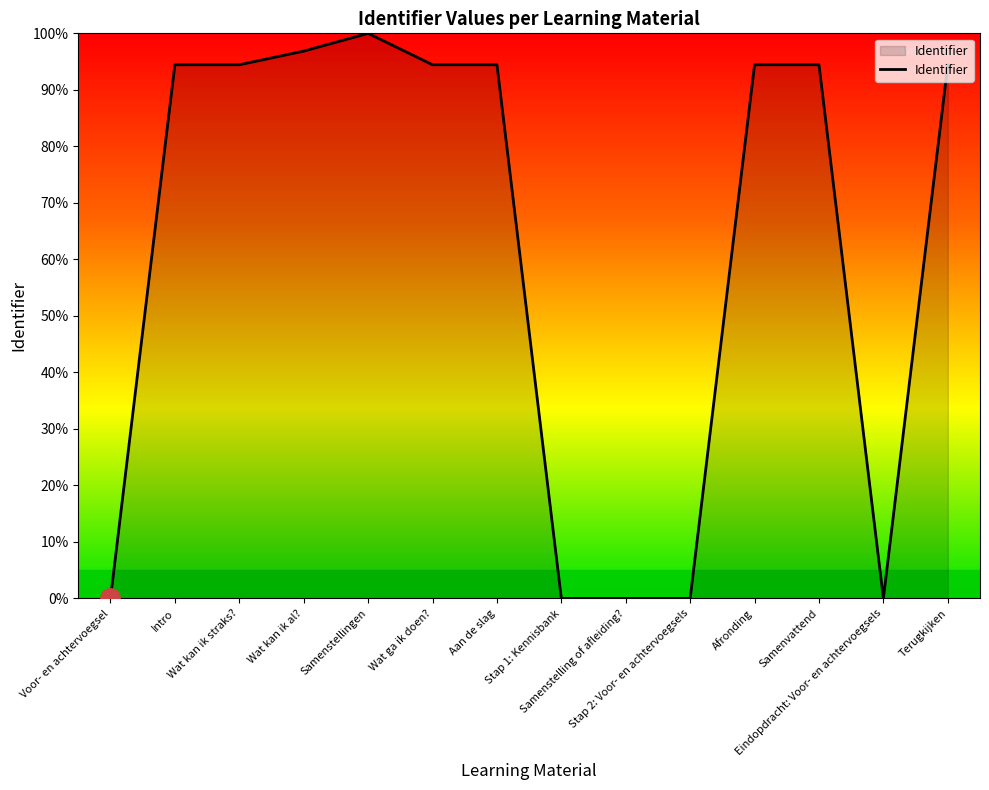

How many values are below 94?

5